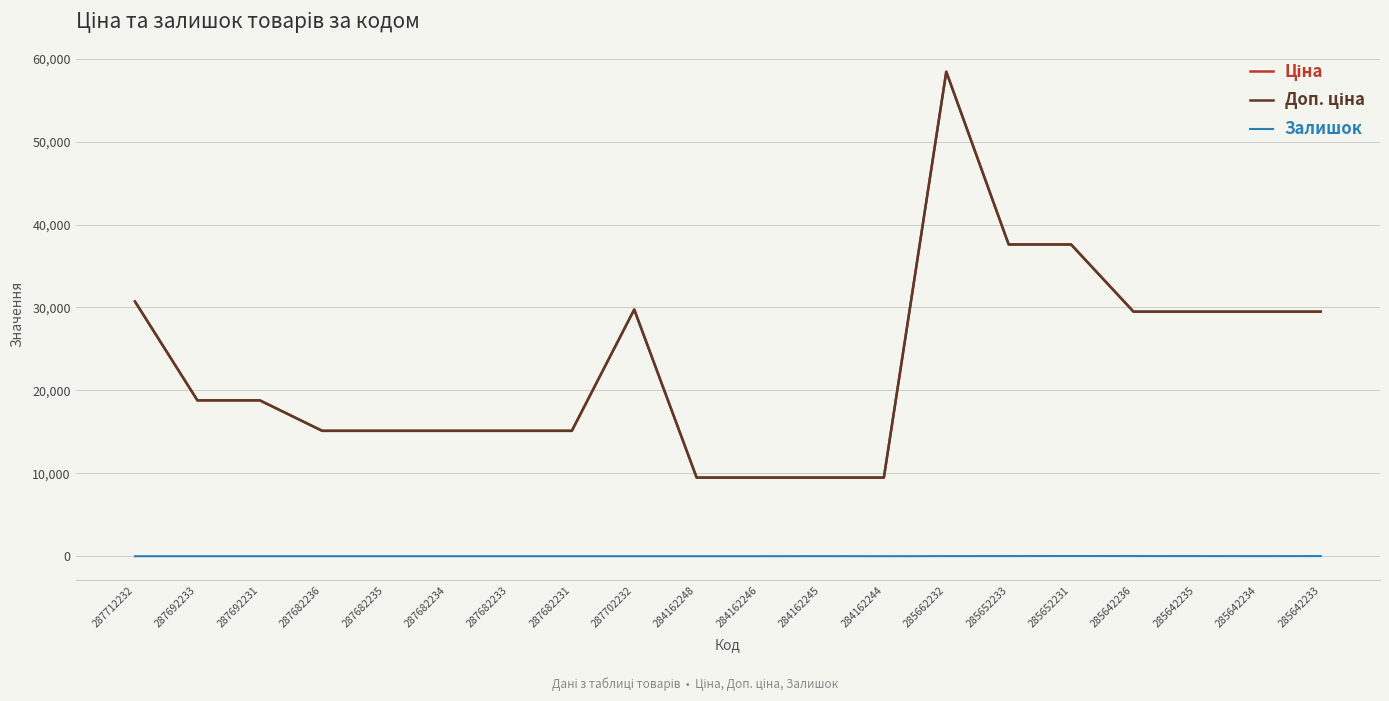

Does the chart have visible grid lines?

Yes